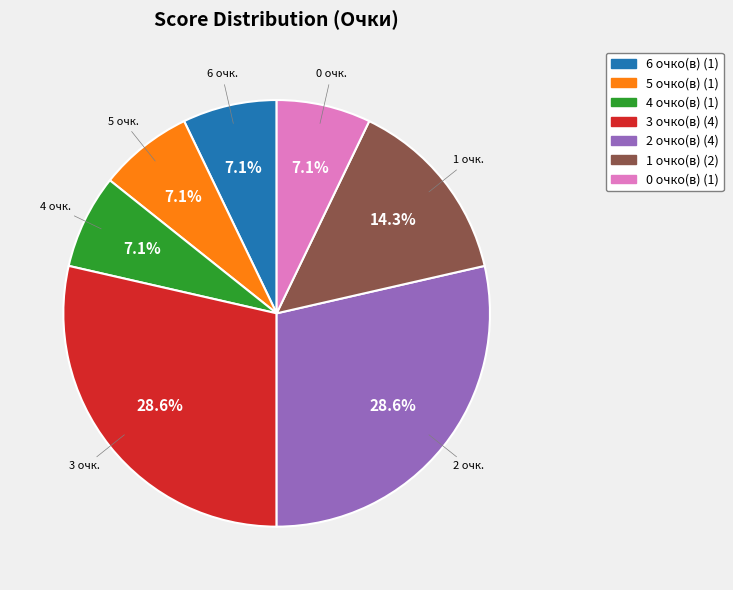

Does any single category account for the majority?

No